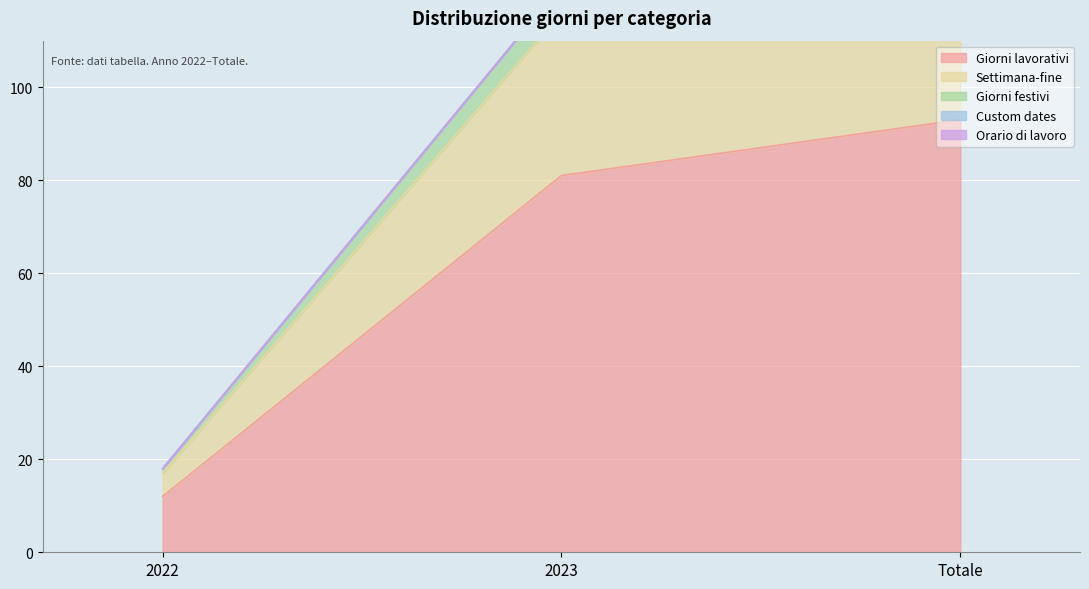

True or false: Giorni lavorativi has a value of 49 at Totale.

False